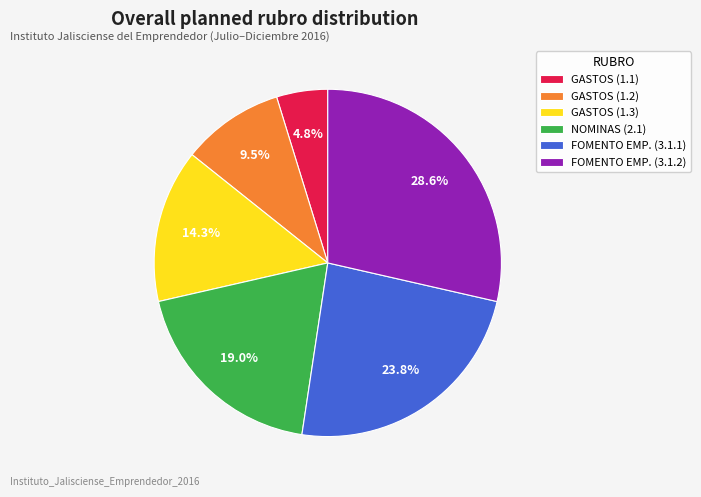

Does any single category account for the majority?

No